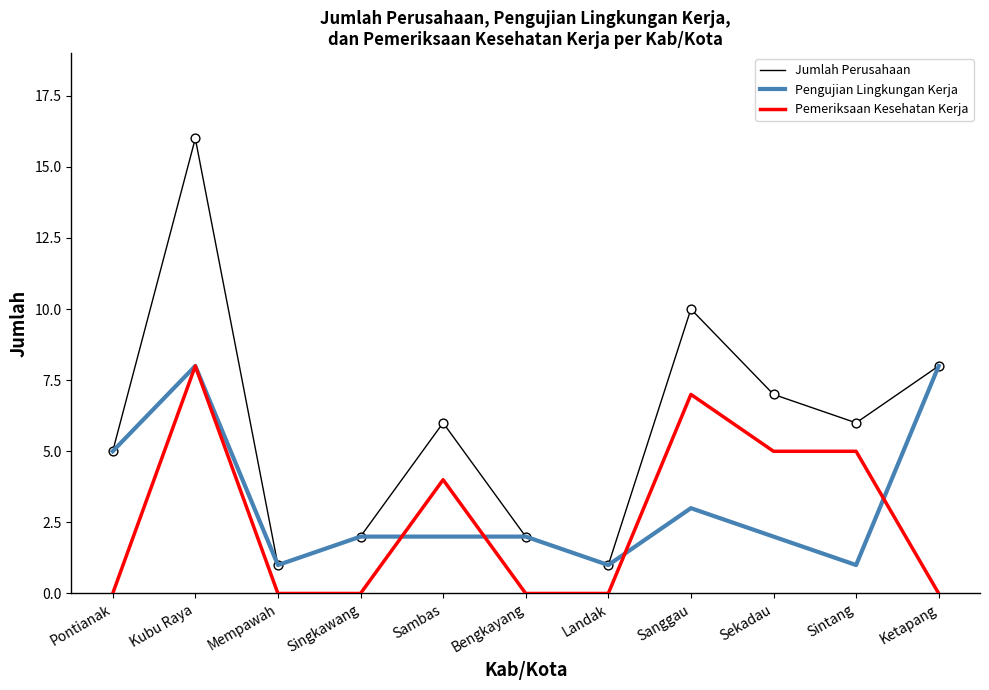

What is the spread (max minus min) of values at Sekadau?

5